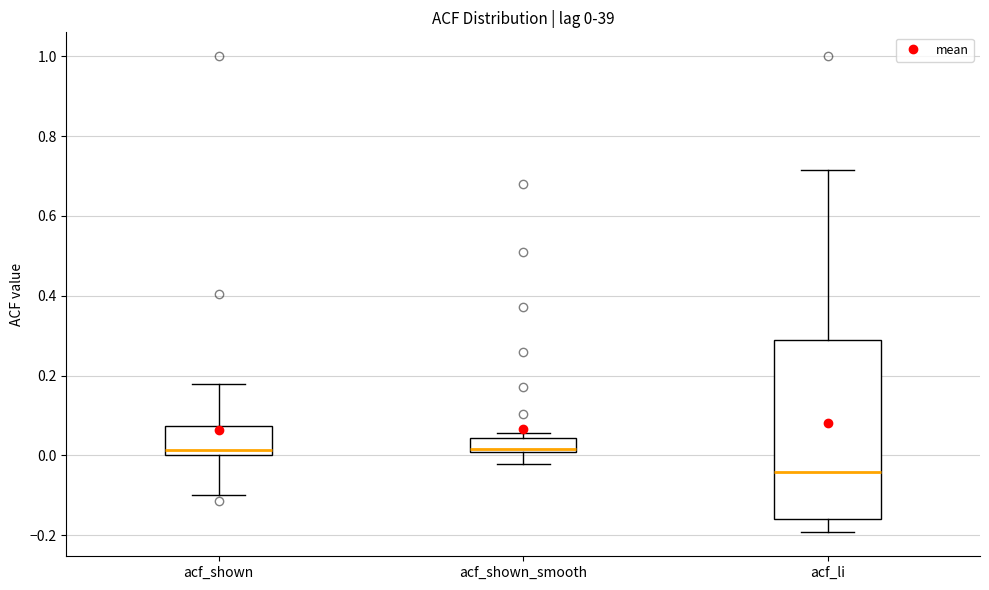

Comparing the boxes themselves (not the whiskers), which one is the tallest?

acf_li